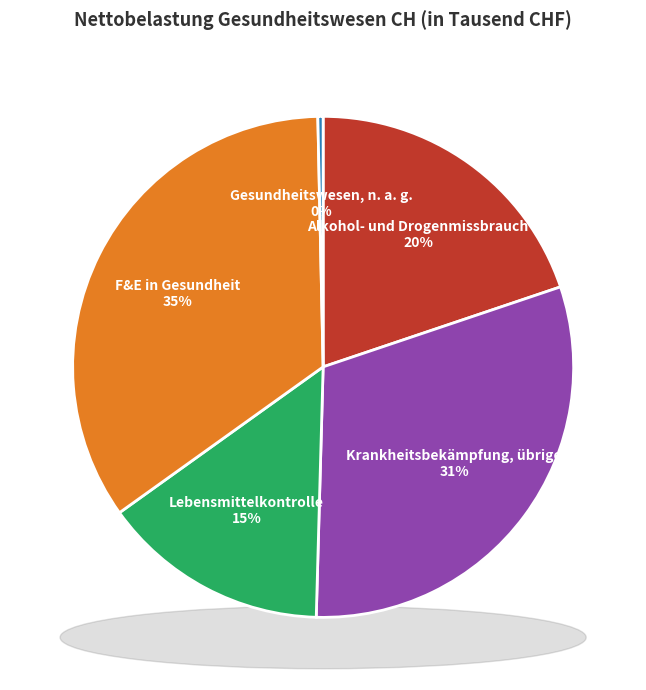

Count the number of slices in the pie.

5